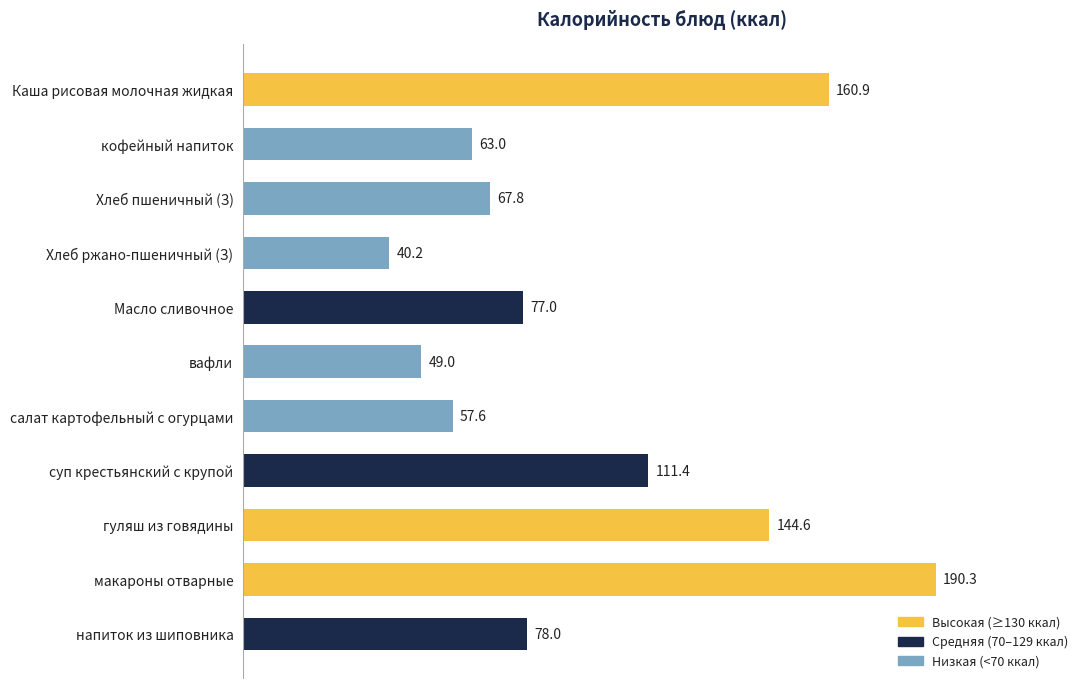

What is the minimum value shown in the chart?

40.2